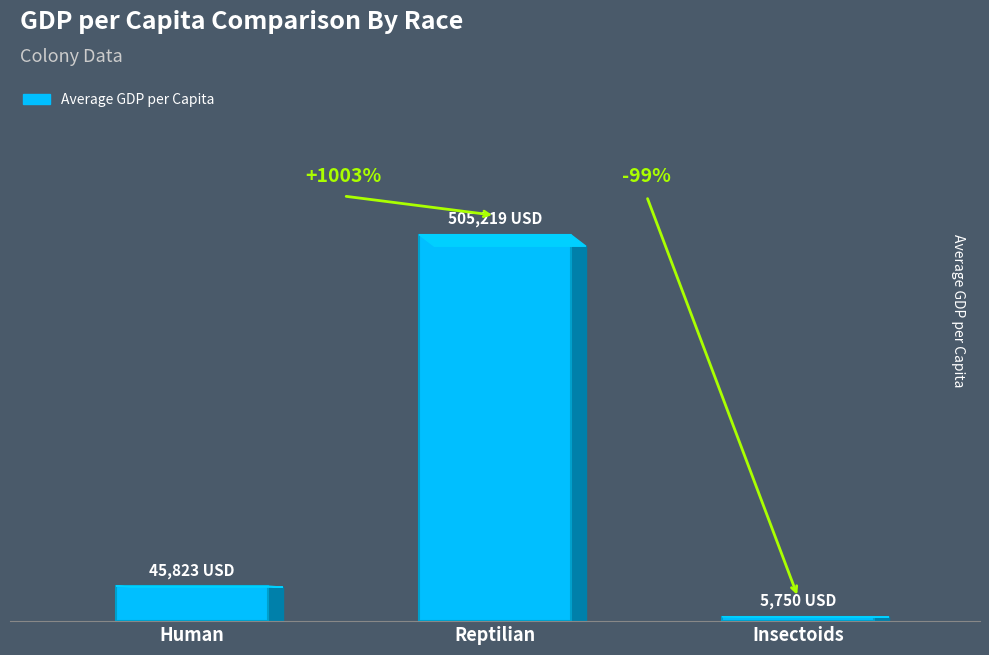

List the labels in order of value, largest first.

Reptilian, Human, Insectoids